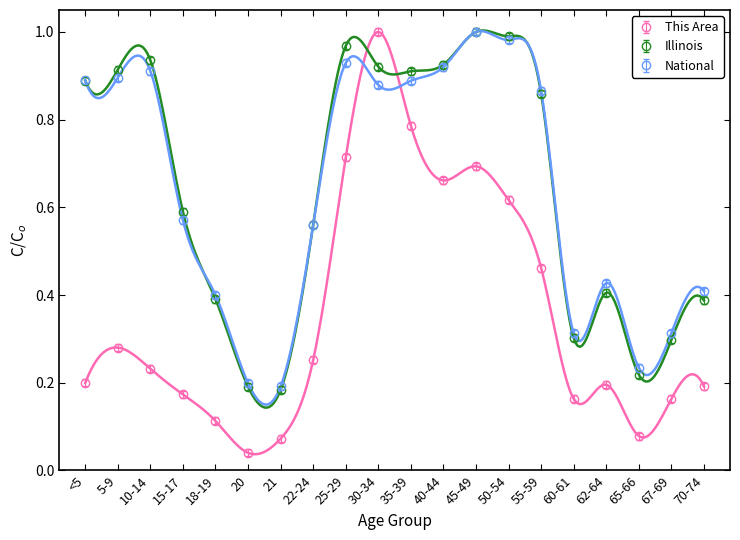

What is the difference between the highest and lowest values at <5?

0.7